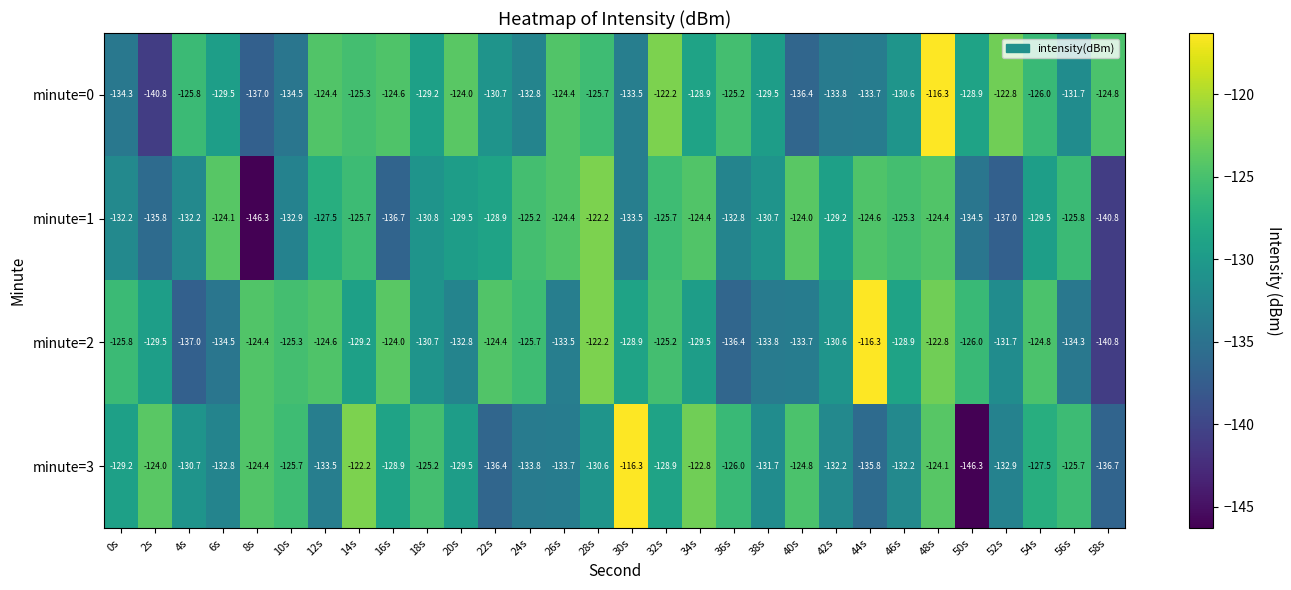

What is the smallest value displayed?

-146.3